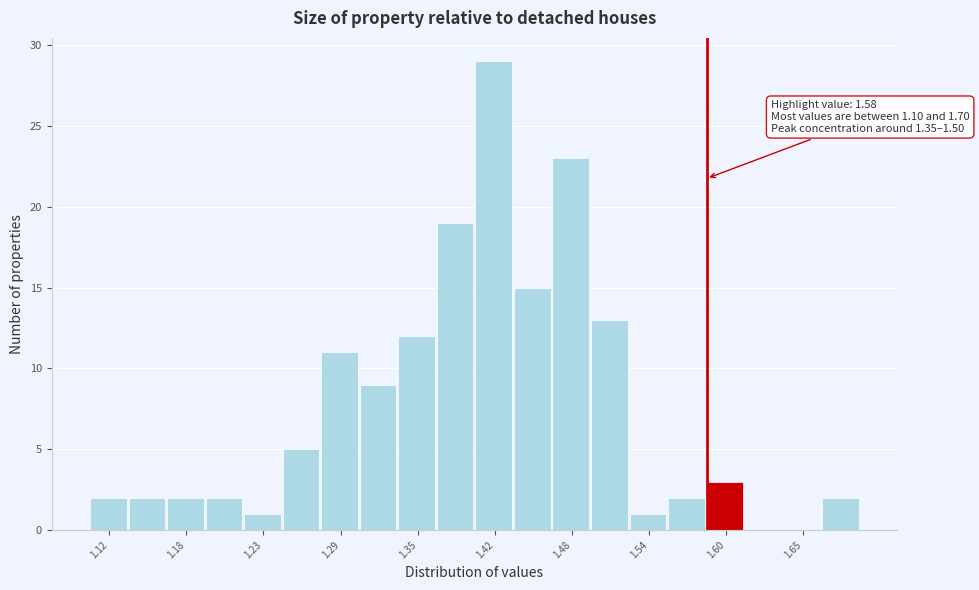

Around what value on the x-axis is the tallest bar? Give the approximate position of its centre, as read against the axis.

1.41